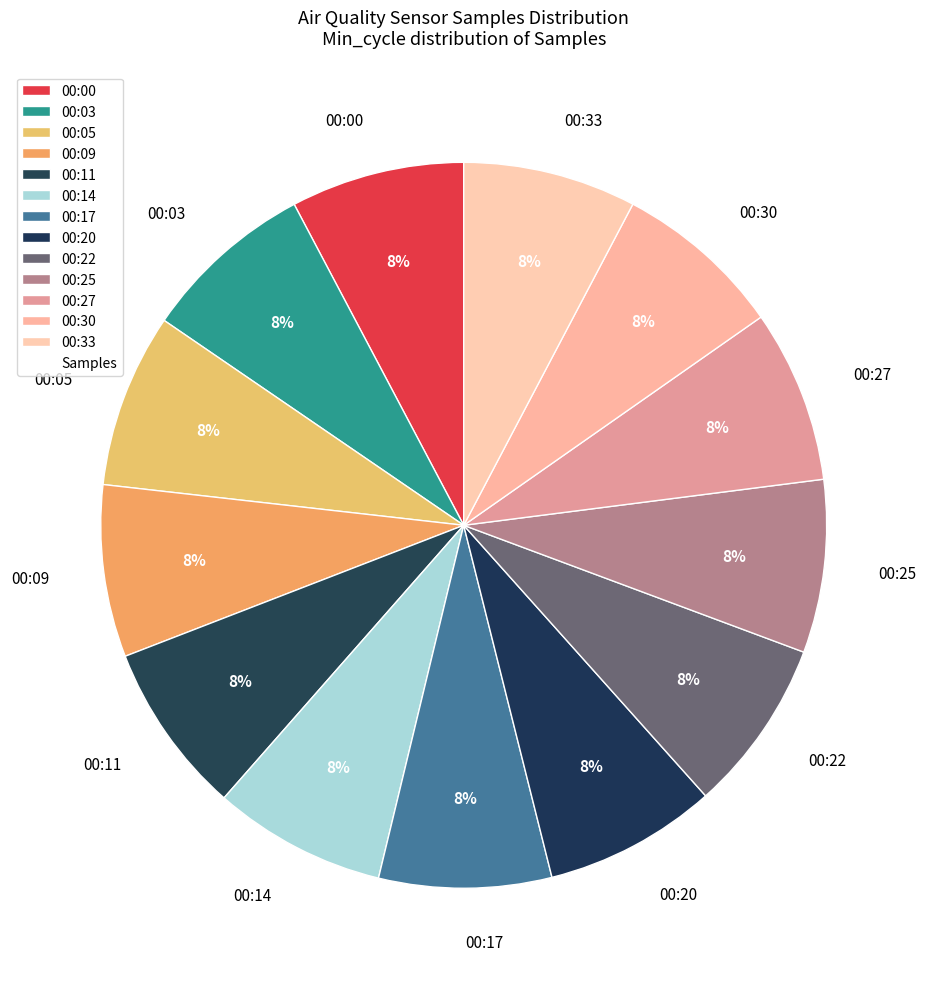

To the nearest percent, what percentage of the pie is 00:05?

8%